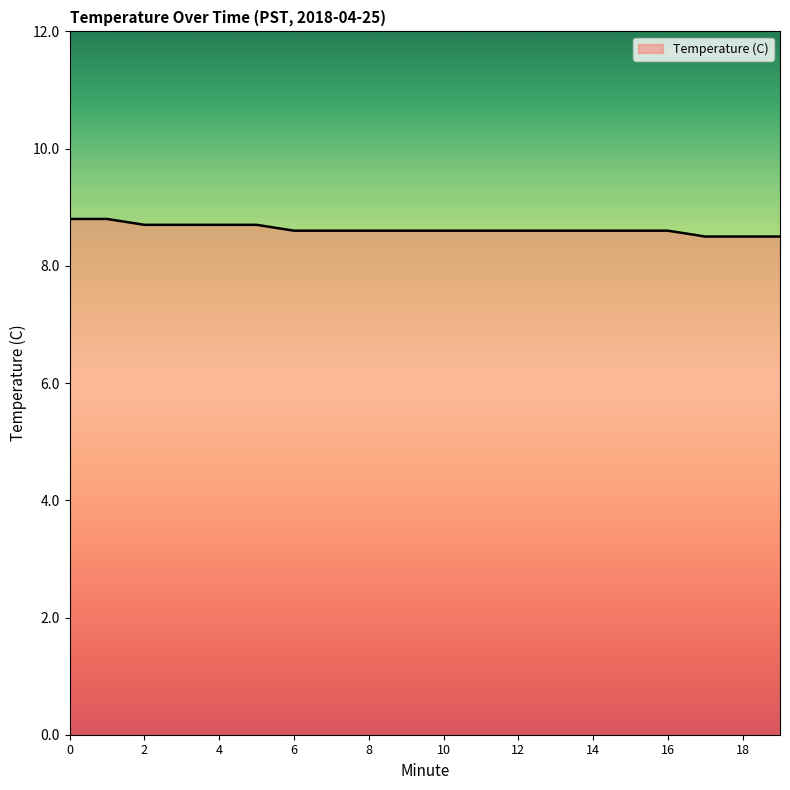

What is the greatest value displayed?

8.8